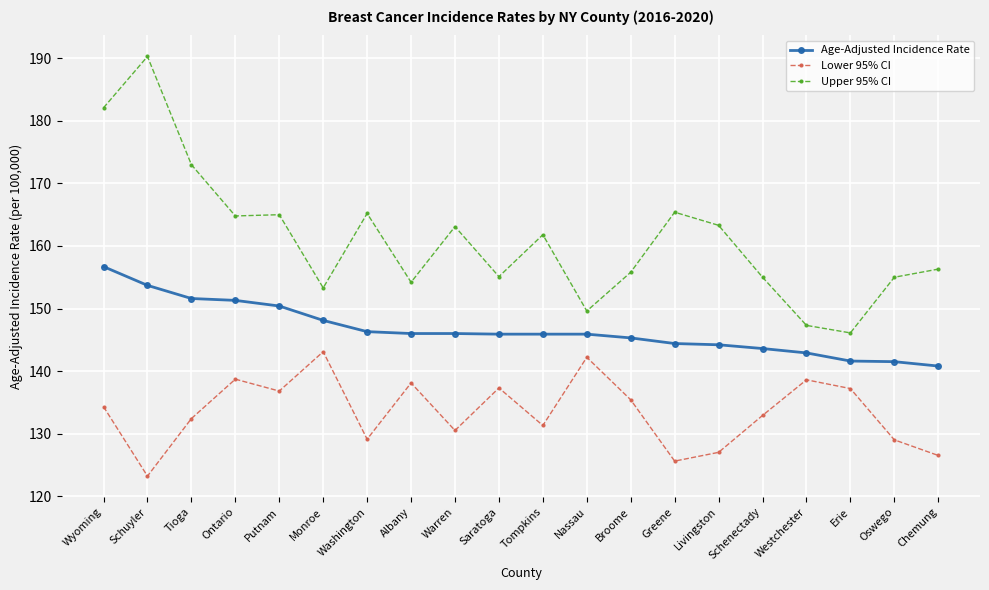

Where does the Lower 95% CI series first go above 134?

Wyoming